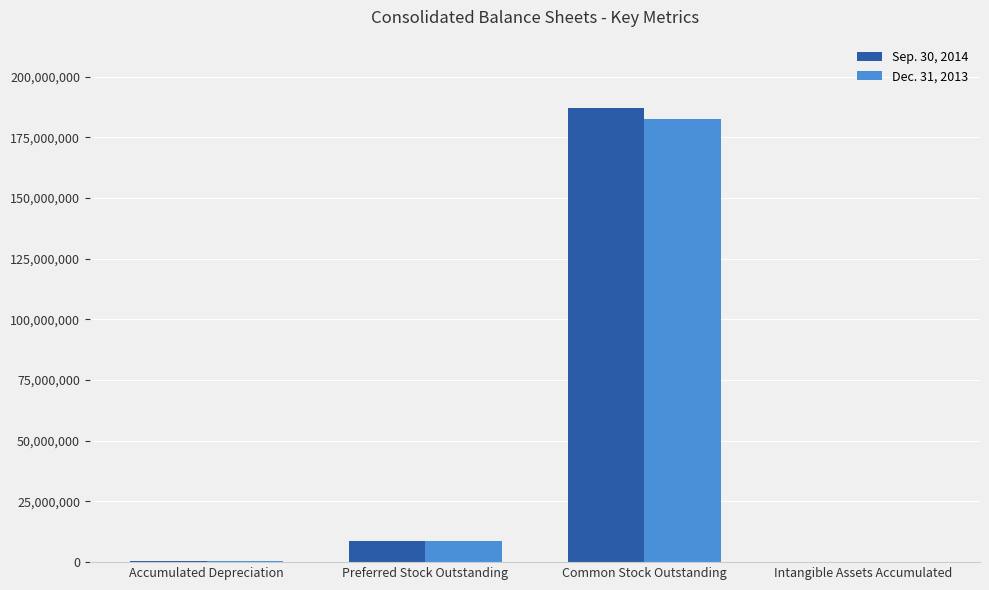

Which series changed the most between Accumulated Depreciation and Preferred Stock Outstanding?

Dec. 31, 2013